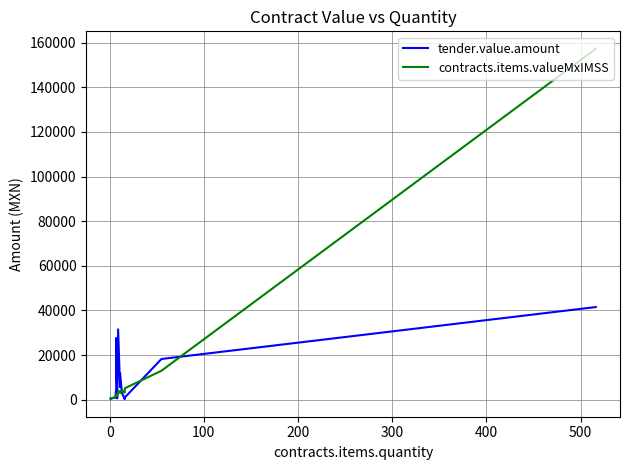

What is the minimum value for tender.value.amount?

232.2